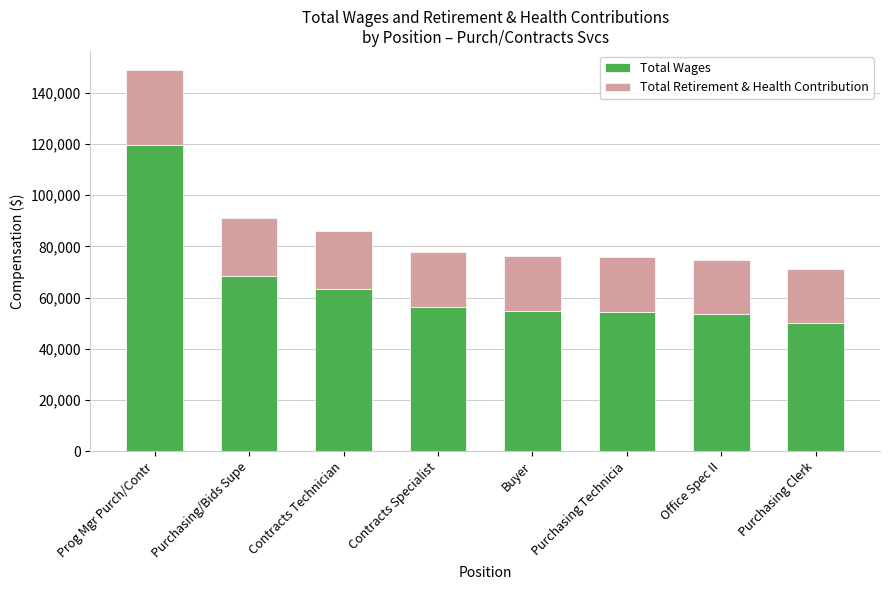

What is the sum of the Total Wages values at Contracts Specialist and Purchasing Clerk?

106500